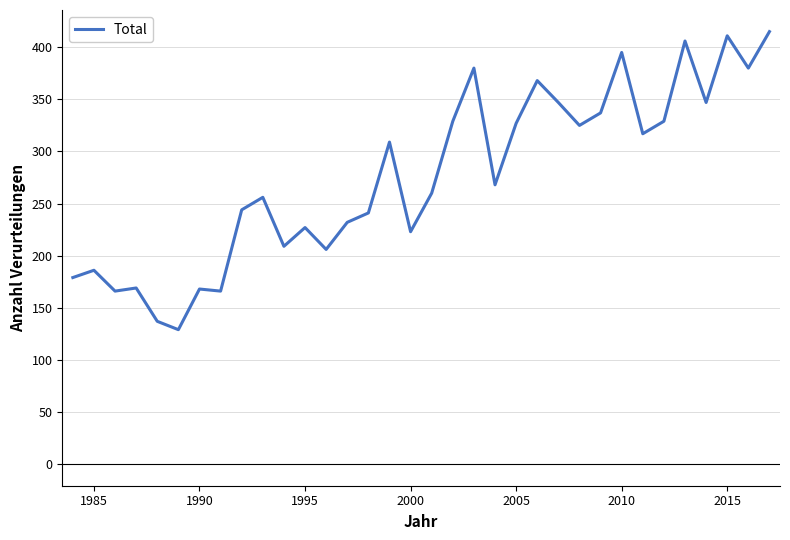

What is the smallest value displayed?

129